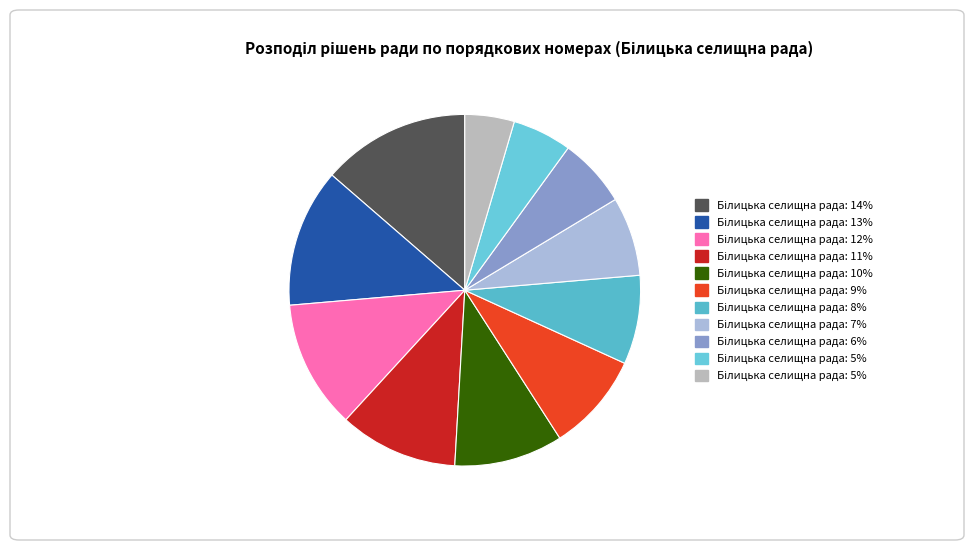

How many segments does this pie chart have?

11